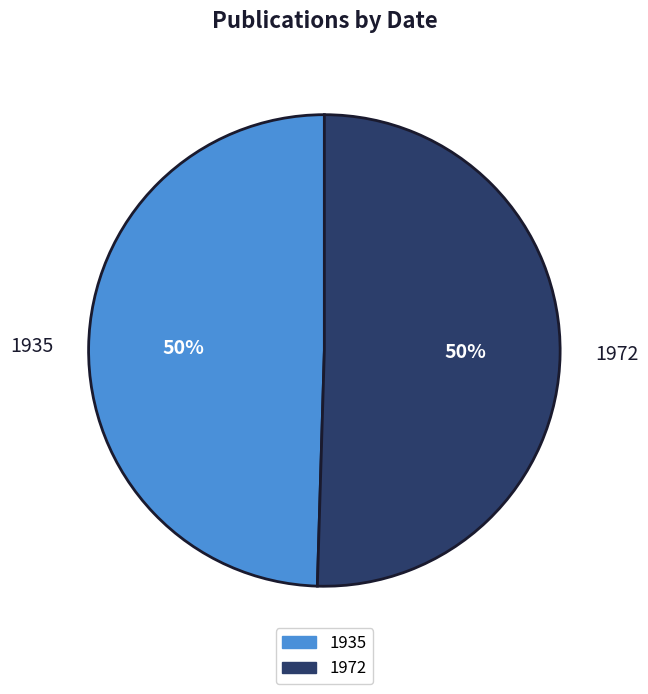

What is the majority slice?

1972